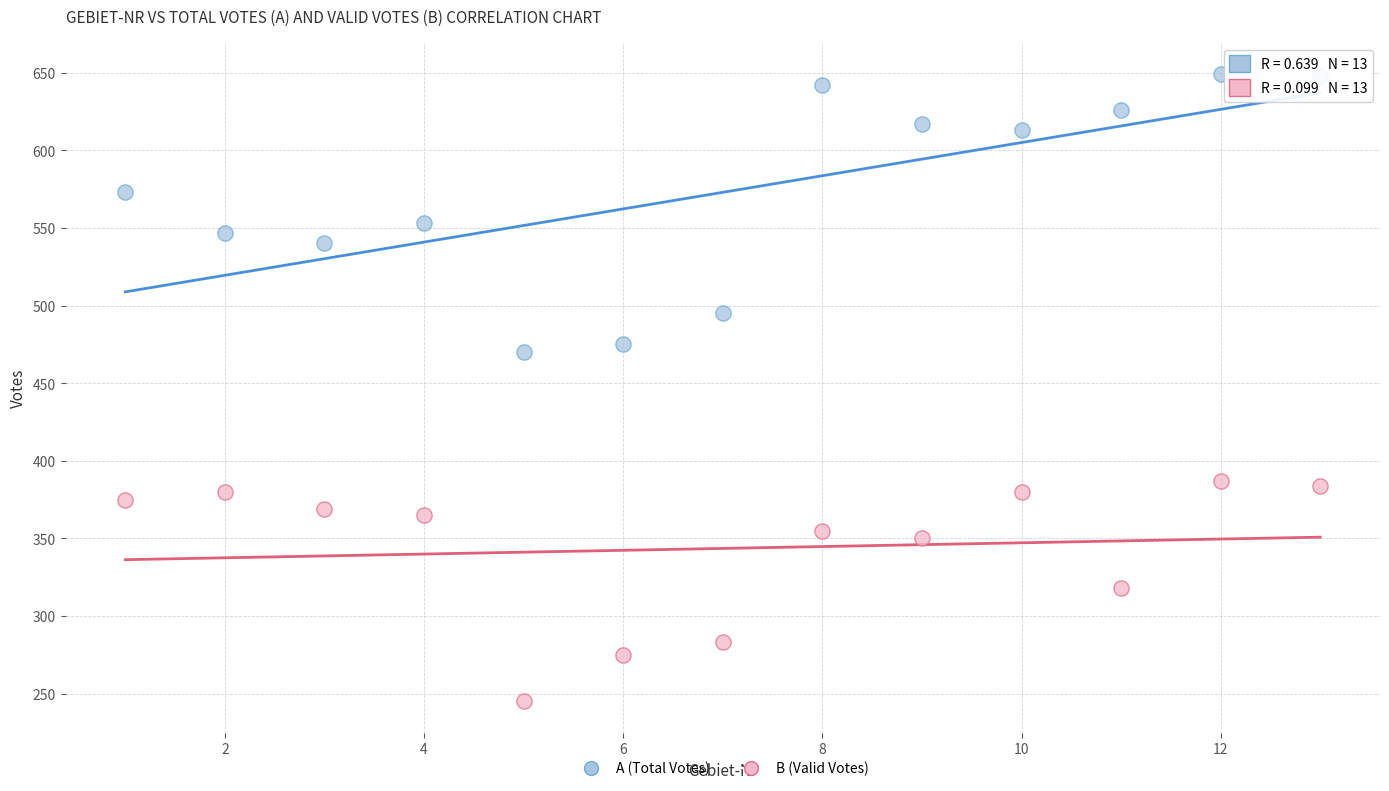

In the A (Total Votes) series, what Y value is closest to 559?

553